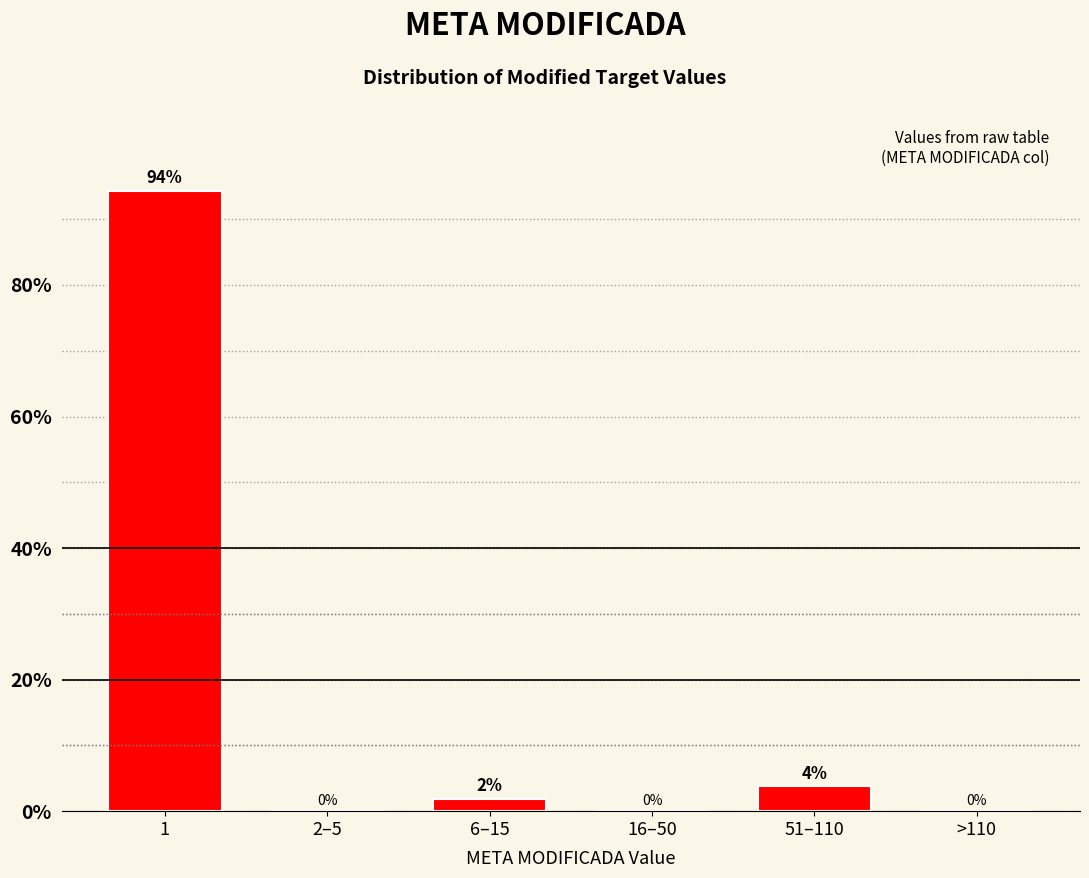

Between 2–5 and 51–110, which is larger?

51–110